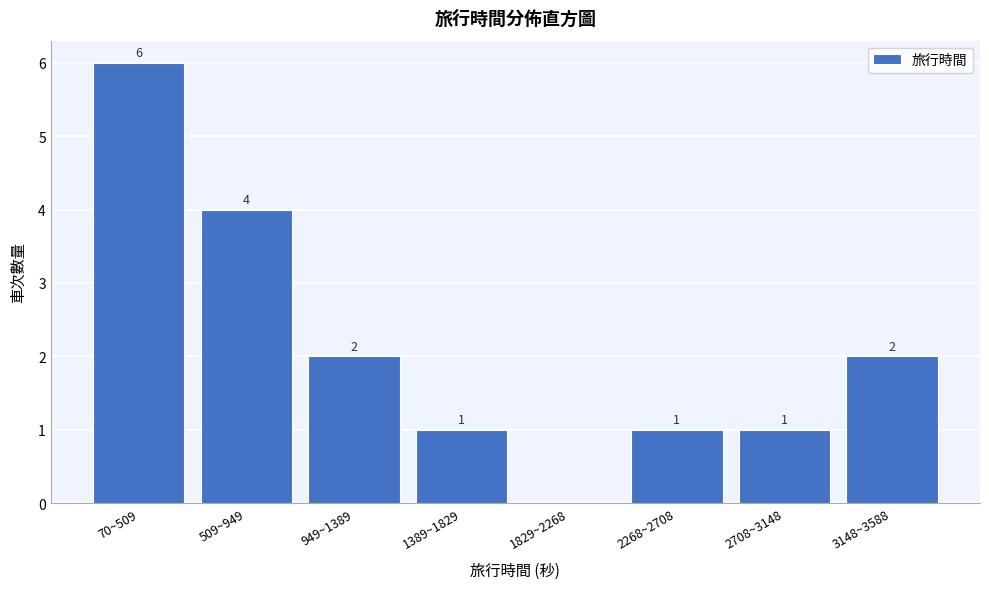

Reading right to left, what are all the values shown in this chart?

3148~3588=2	2708~3148=1	2268~2708=1	1829~2268=0	1389~1829=1	949~1389=2	509~949=4	70~509=6